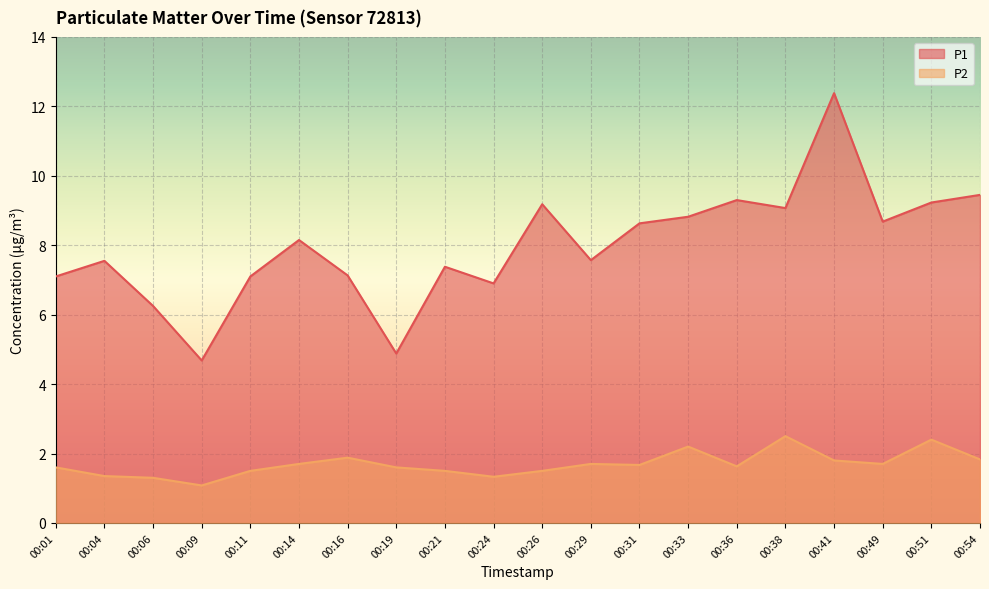

How many values in the P1 series exceed 8?

10